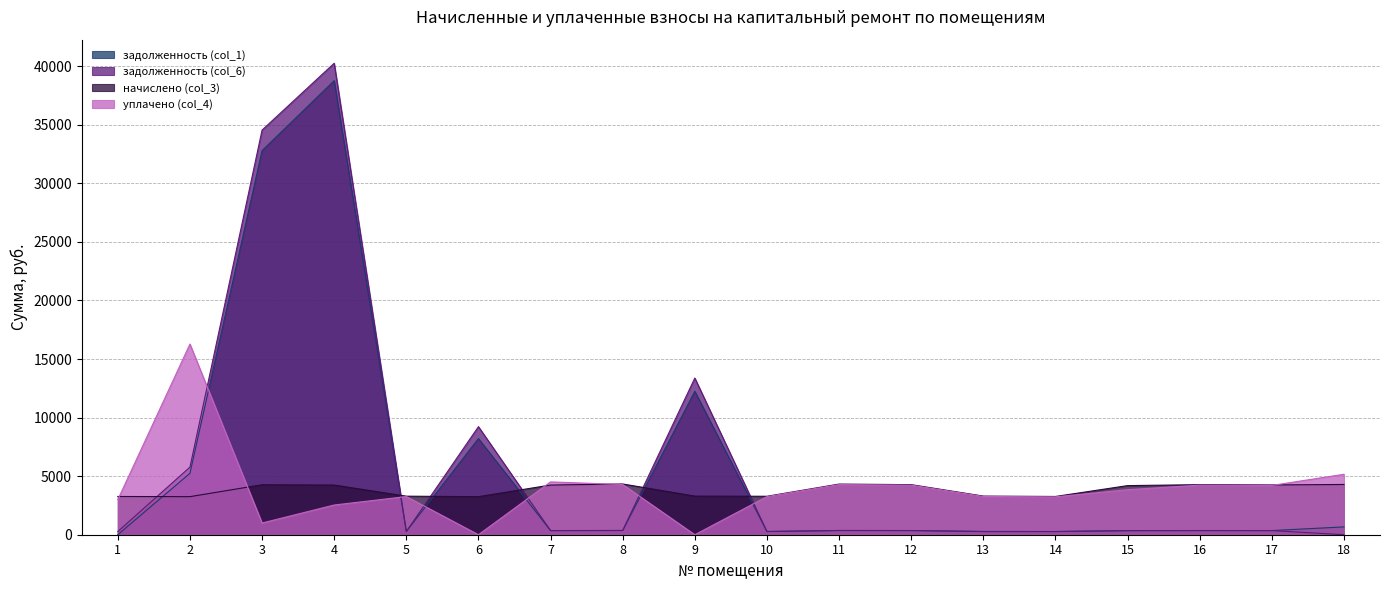

What are all the series names shown in the legend?

задолженность (col_1), задолженность (col_6), начислено (col_3), уплачено (col_4)